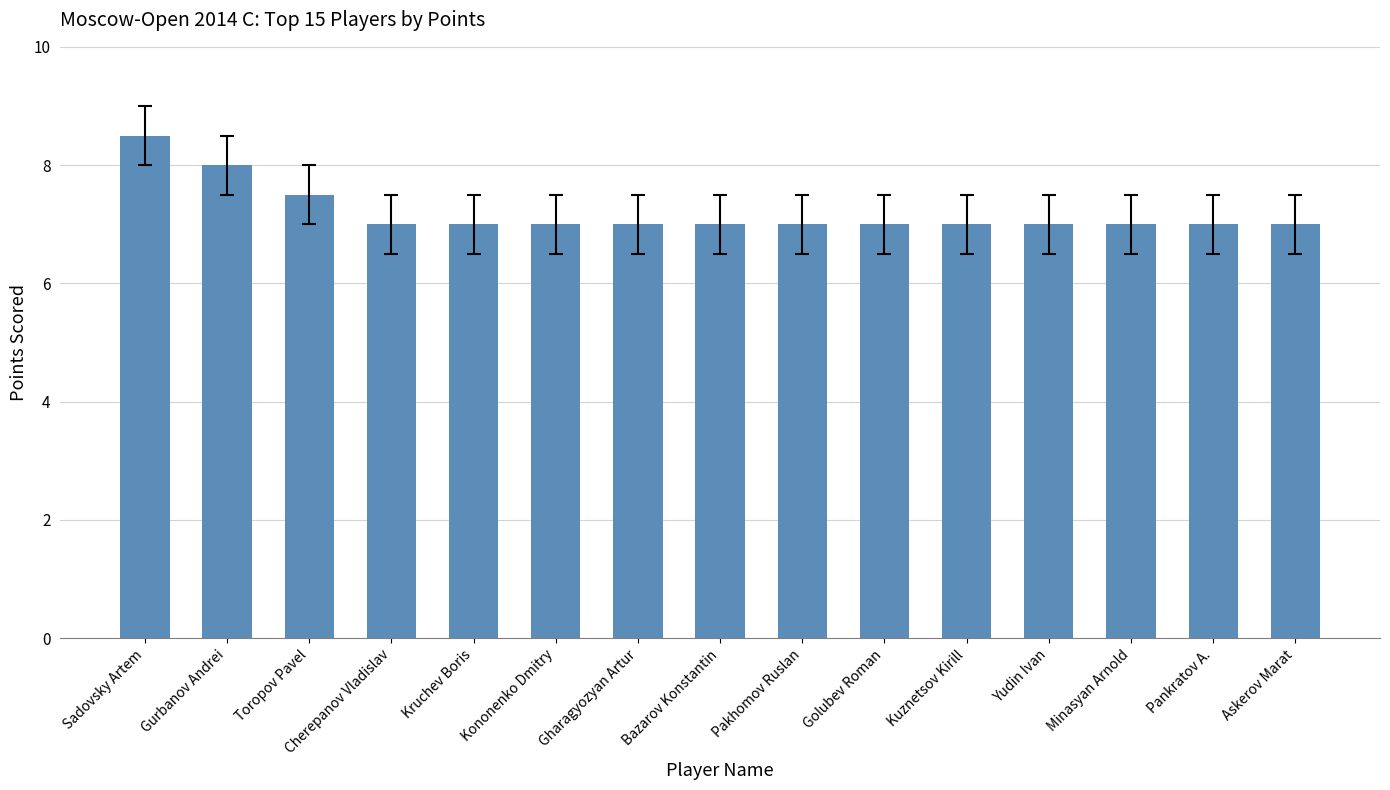

Reading left to right, extract all data points from this chart.

8.5	8.0	7.5	7.0	7.0	7.0	7.0	7.0	7.0	7.0	7.0	7.0	7.0	7.0	7.0